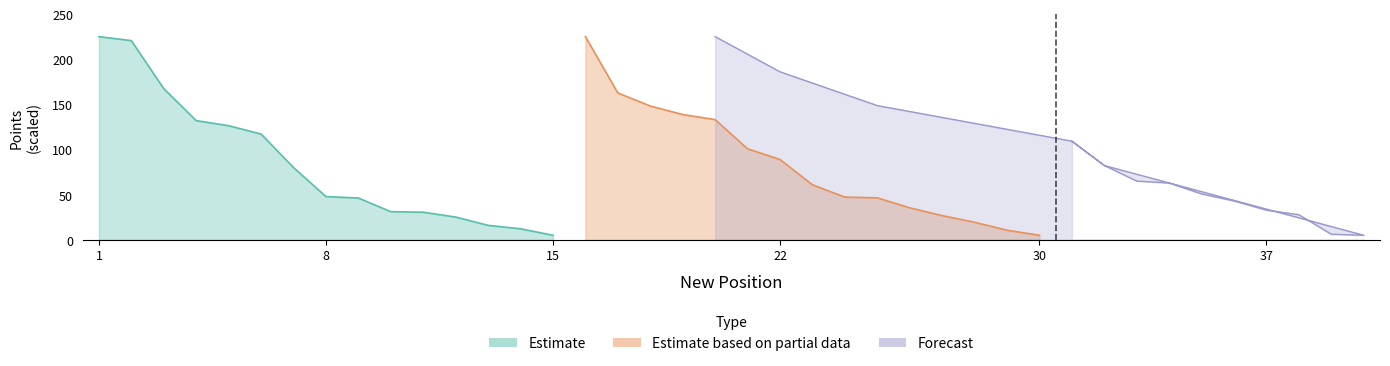

What is the smallest value displayed?

5.0